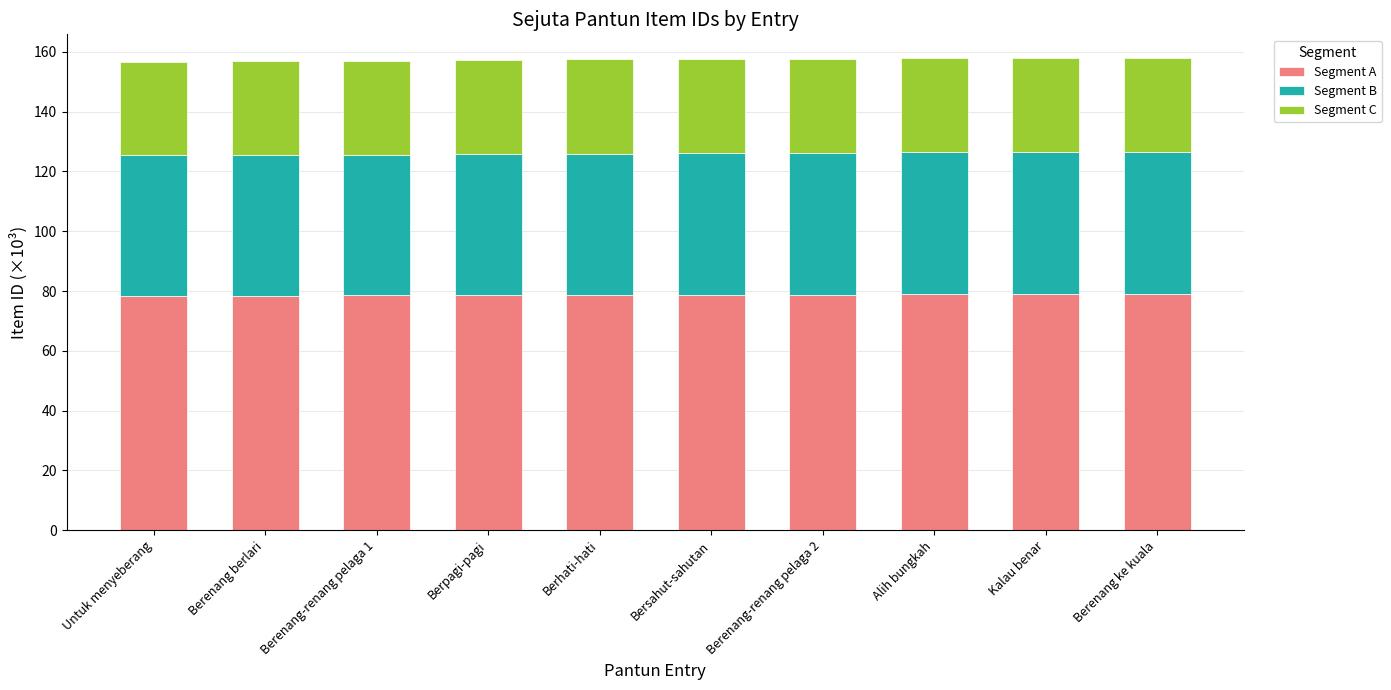

What is the highest value of the Segment A series?

79.0